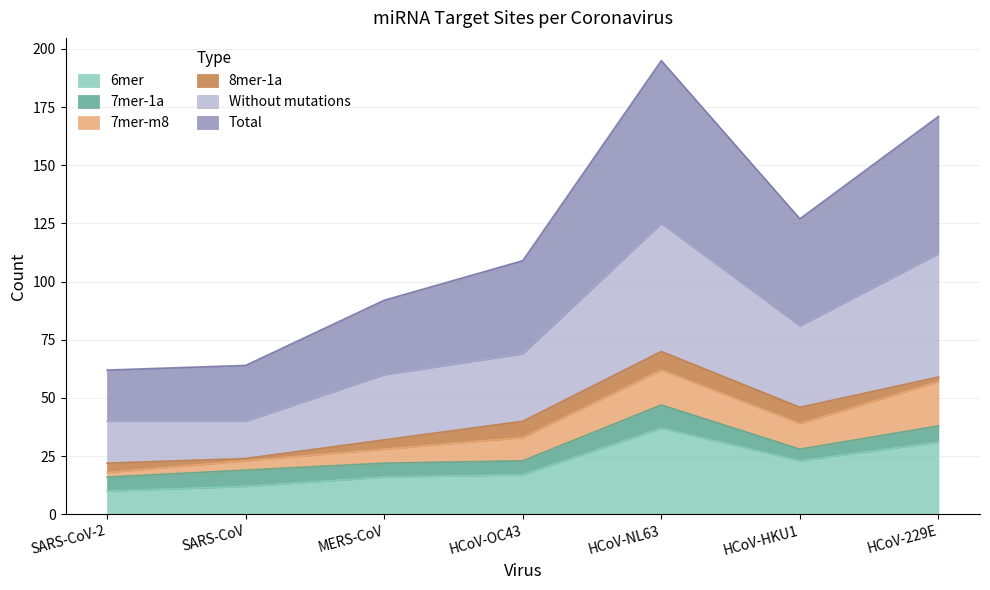

At which label does 6mer reach its peak?

HCoV-NL63